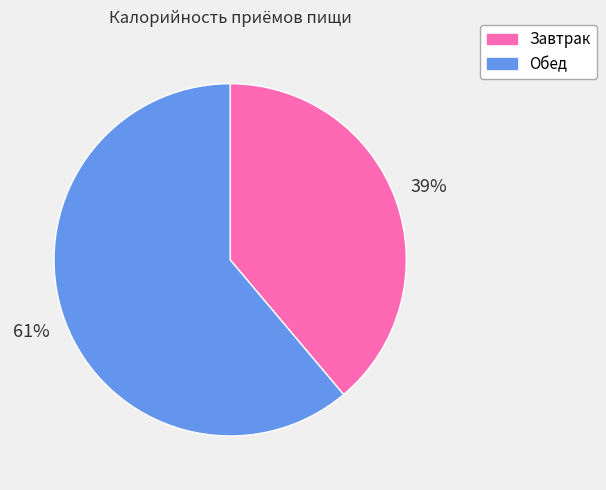

Do Завтрак and Обед together represent more than half of the pie?

Yes